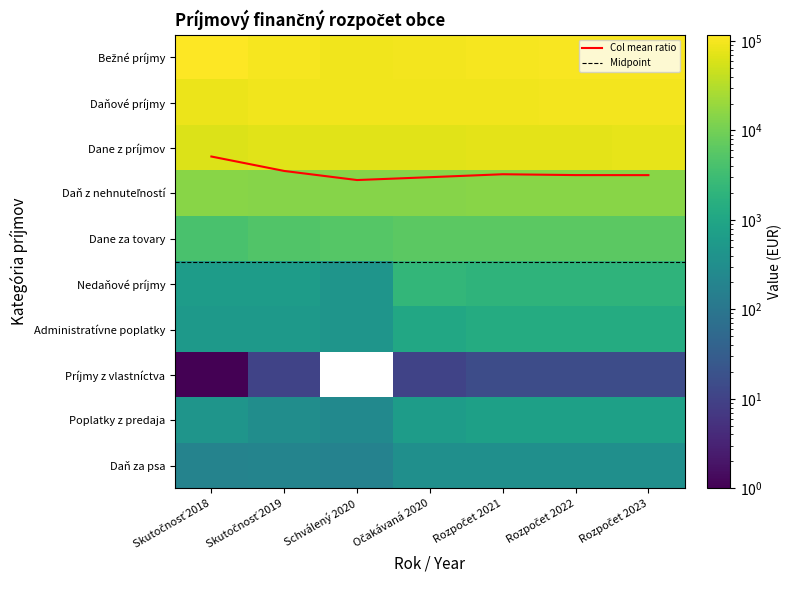

At how many categories does at least one series exceed 92003?

6